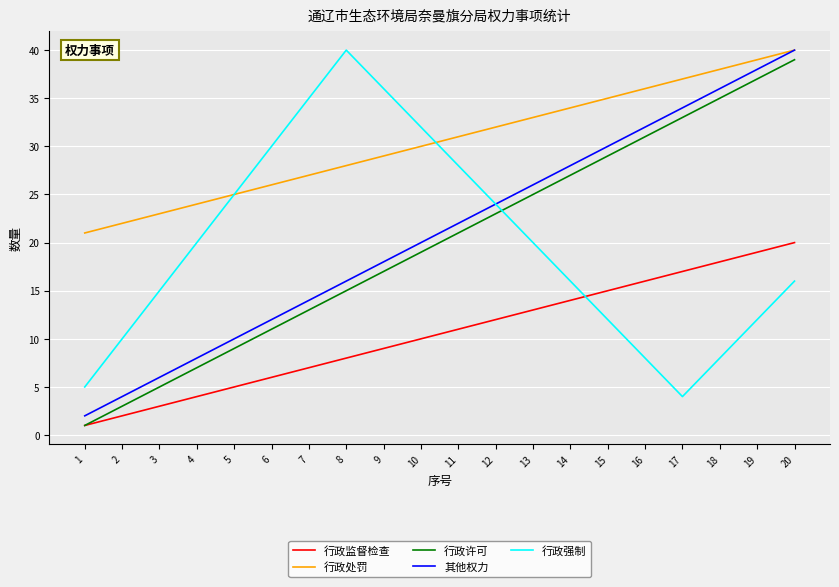

Between 2 and 5, which series saw the biggest shift?

行政强制